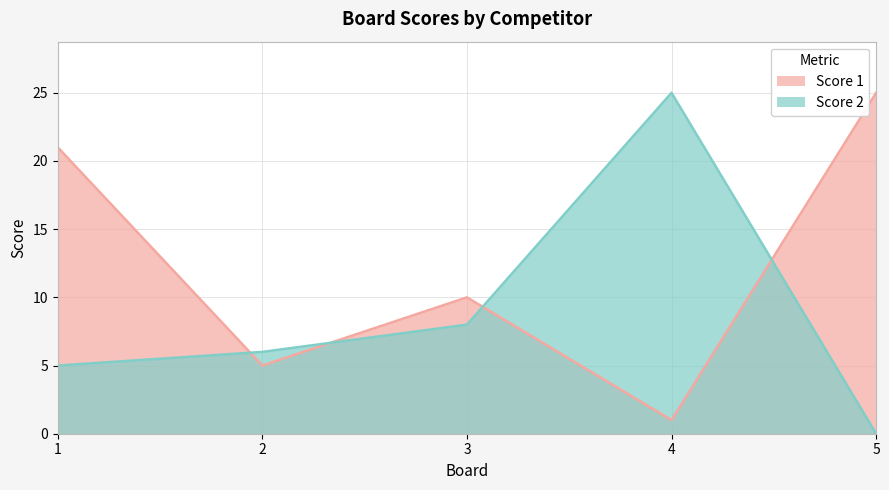

Is the value of Score 2 at 1 greater than the value of Score 1 at 1?

No